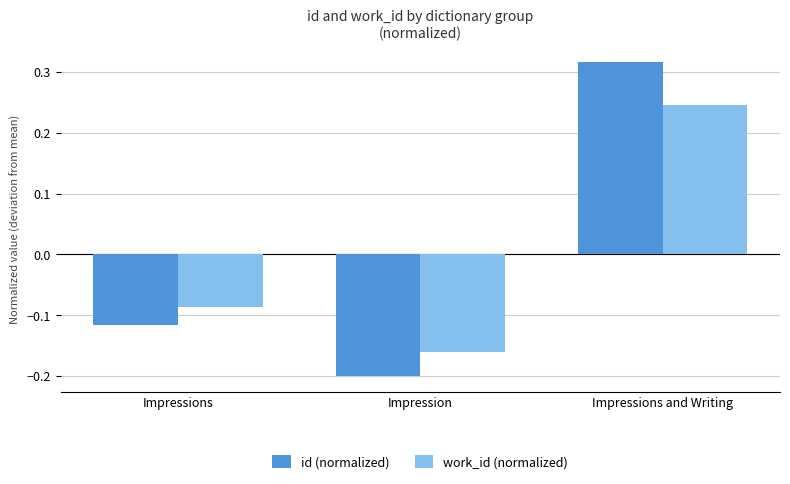

List the series in order of their peak value, highest first.

id (normalized), work_id (normalized)